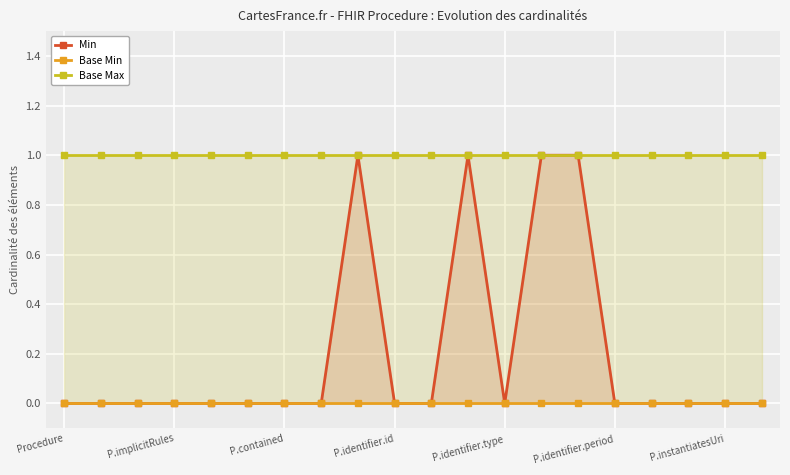

What is the sum of the Min values at 7 and 14?

1